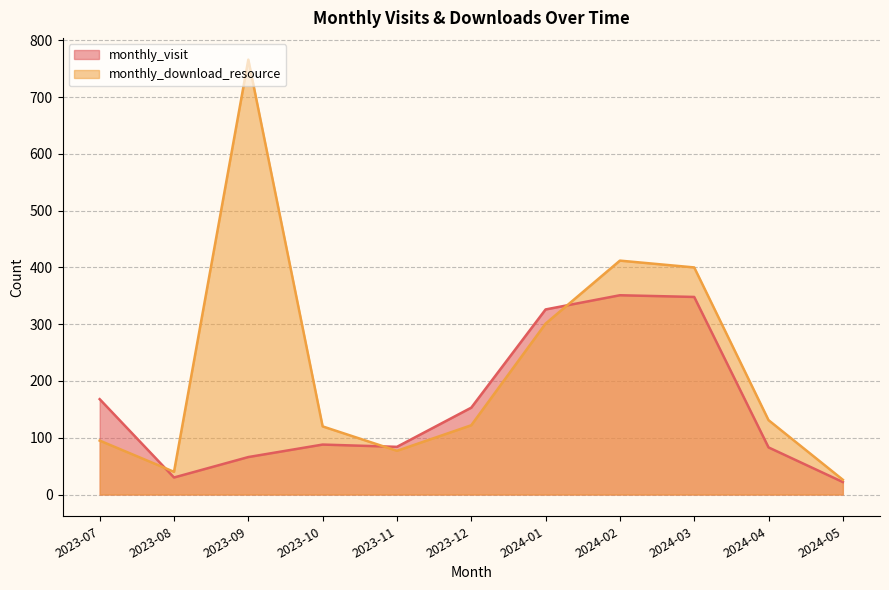

In monthly_visit, how many points are higher than both neighbors (excluding endpoints)?

2